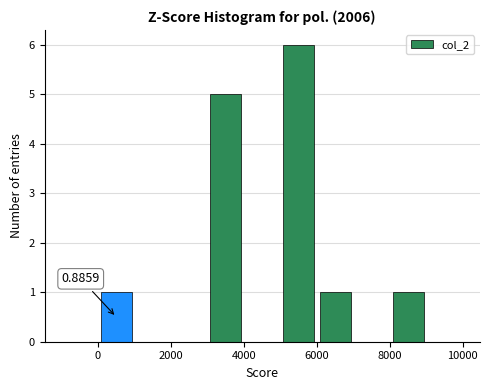

Over which range of the x-axis is the bar tallest?

5000 to 6000